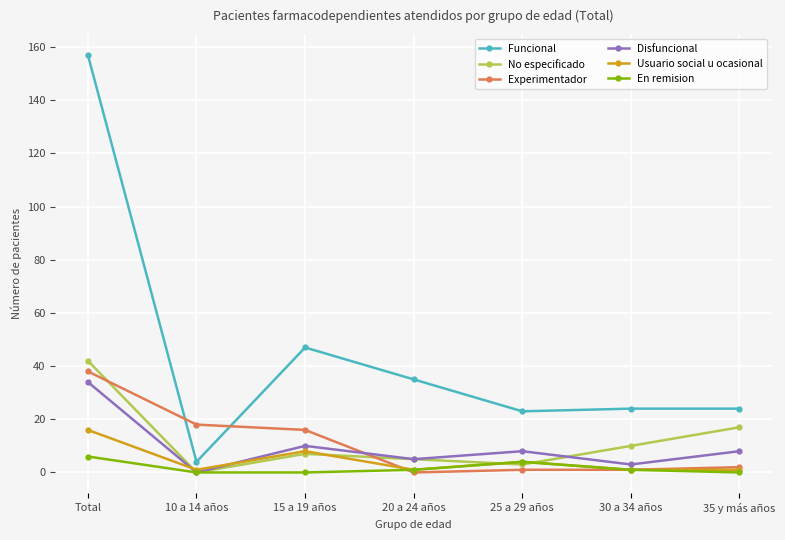

At which category does Funcional reach its first local valley?

10 a 14 años